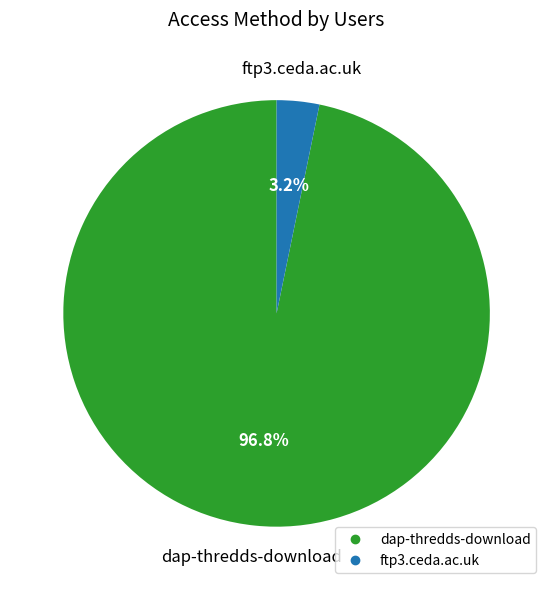

Between ftp3.ceda.ac.uk and dap-thredds-download, which is larger?

dap-thredds-download